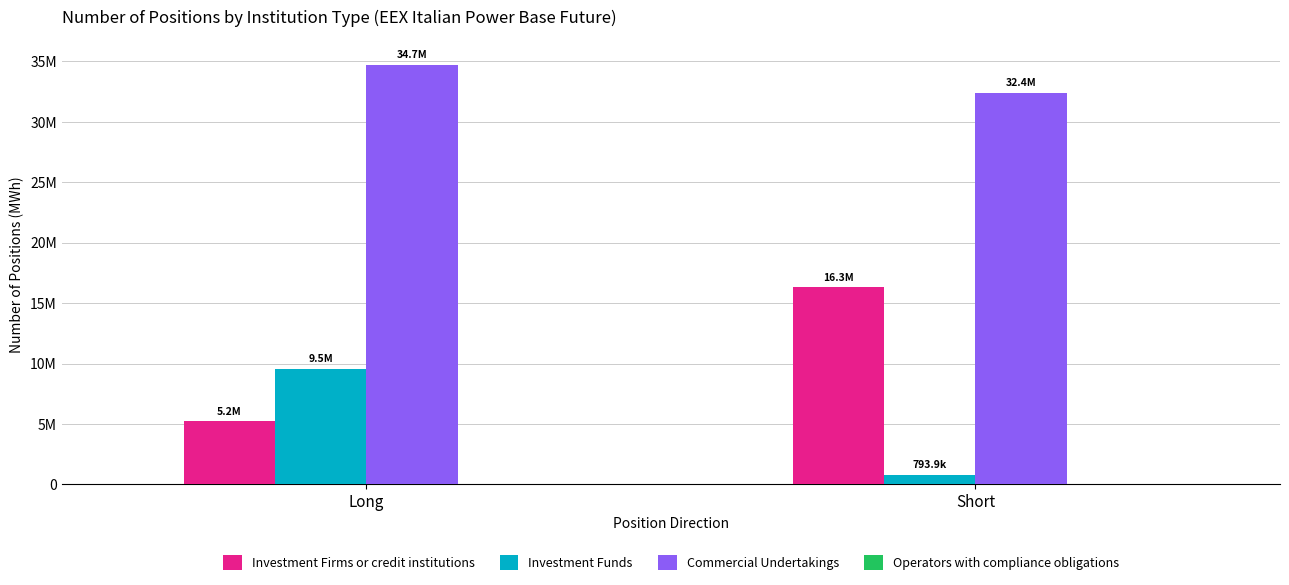

Does the chart contain stacked bars?

No